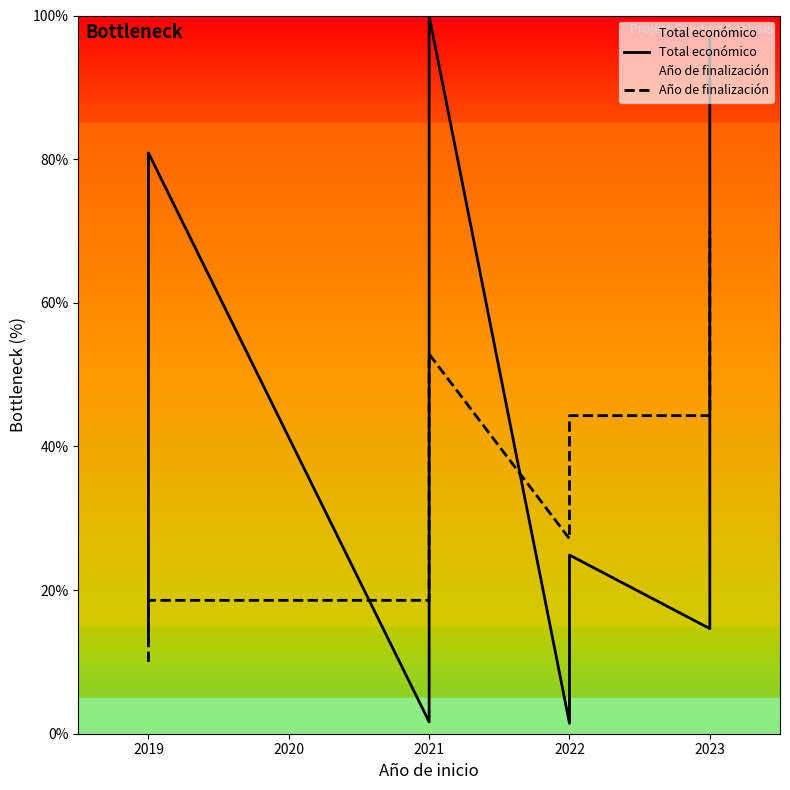

Does the chart have visible grid lines?

No